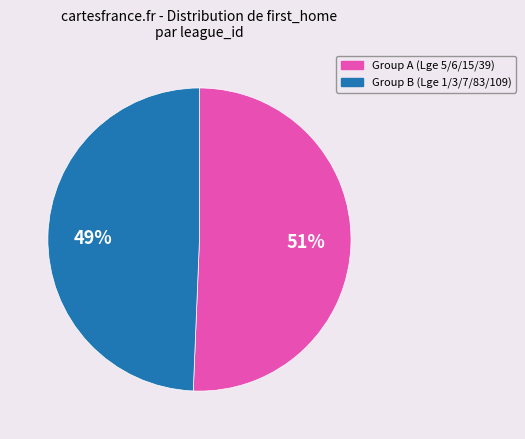

How many segments does this pie chart have?

2